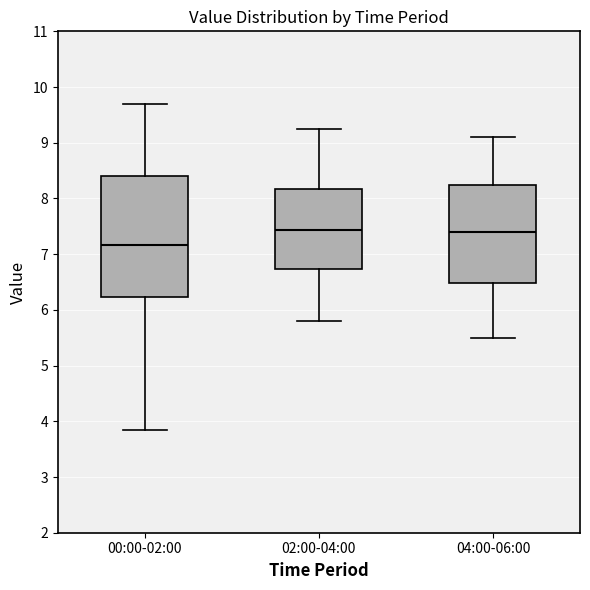

Reading left to right, transcribe this box plot: for each box, give where its median line is, the range the box spans, and where its two whiskers end, as read against the y-axis. The values are not printed on the chart, so give them approximately, as read against the axis.

00:00-02:00: median 7.2, box 6.2 to 8.4, whiskers 3.9 to 9.7
02:00-04:00: median 7.4, box 6.7 to 8.2, whiskers 5.8 to 9.3
04:00-06:00: median 7.4, box 6.5 to 8.2, whiskers 5.5 to 9.1